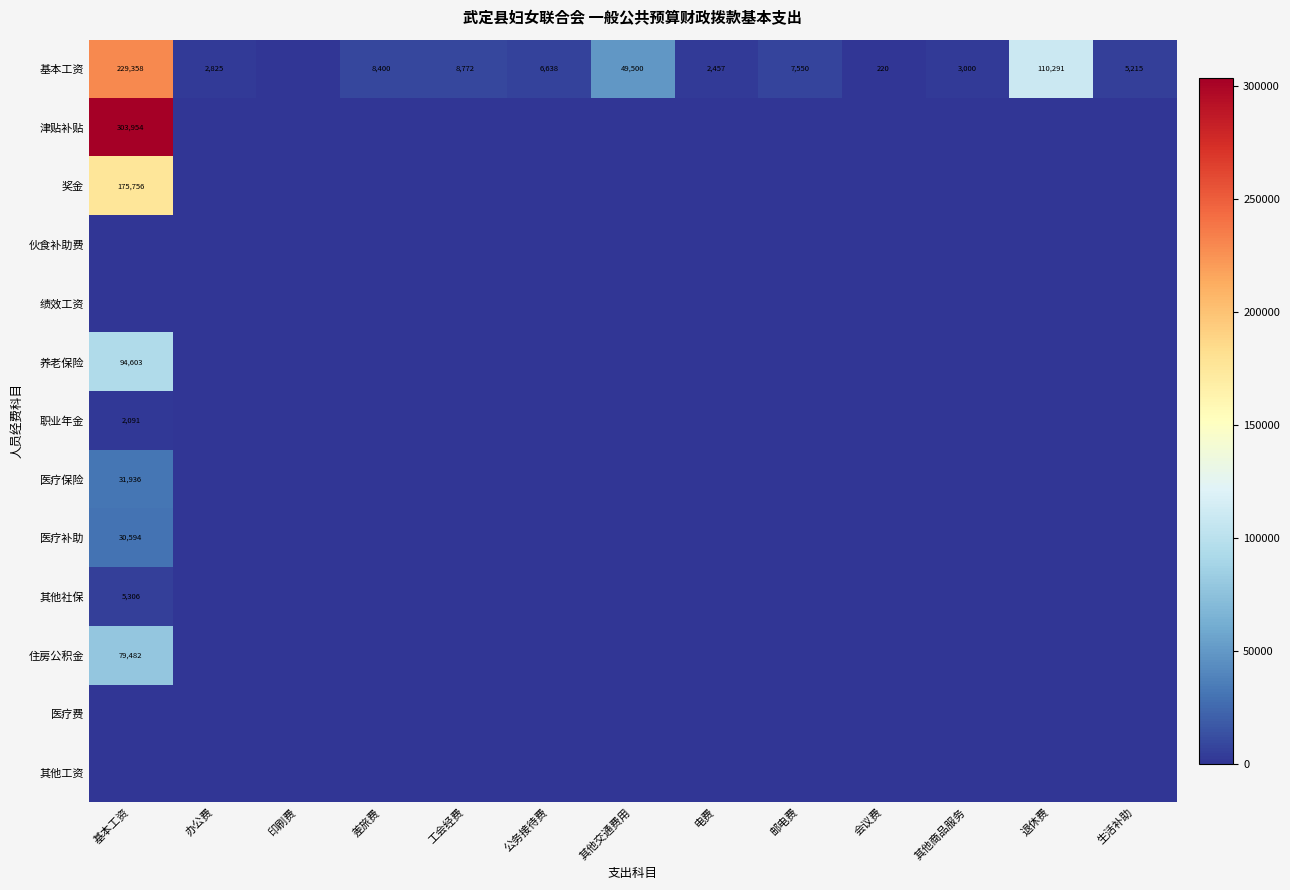

At 差旅费, list the series in order from smallest to largest.

津贴补贴, 奖金, 伙食补助费, 绩效工资, 养老保险, 职业年金, 医疗保险, 医疗补助, 其他社保, 住房公积金, 医疗费, 其他工资, 基本工资